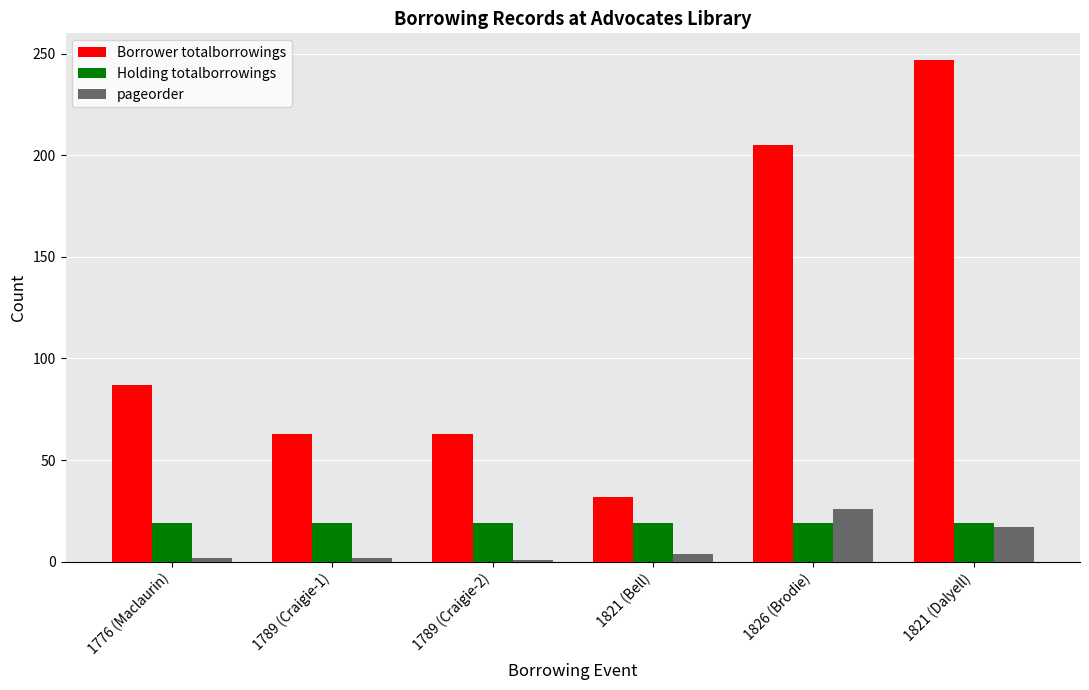

What is the minimum value shown in the chart?

1